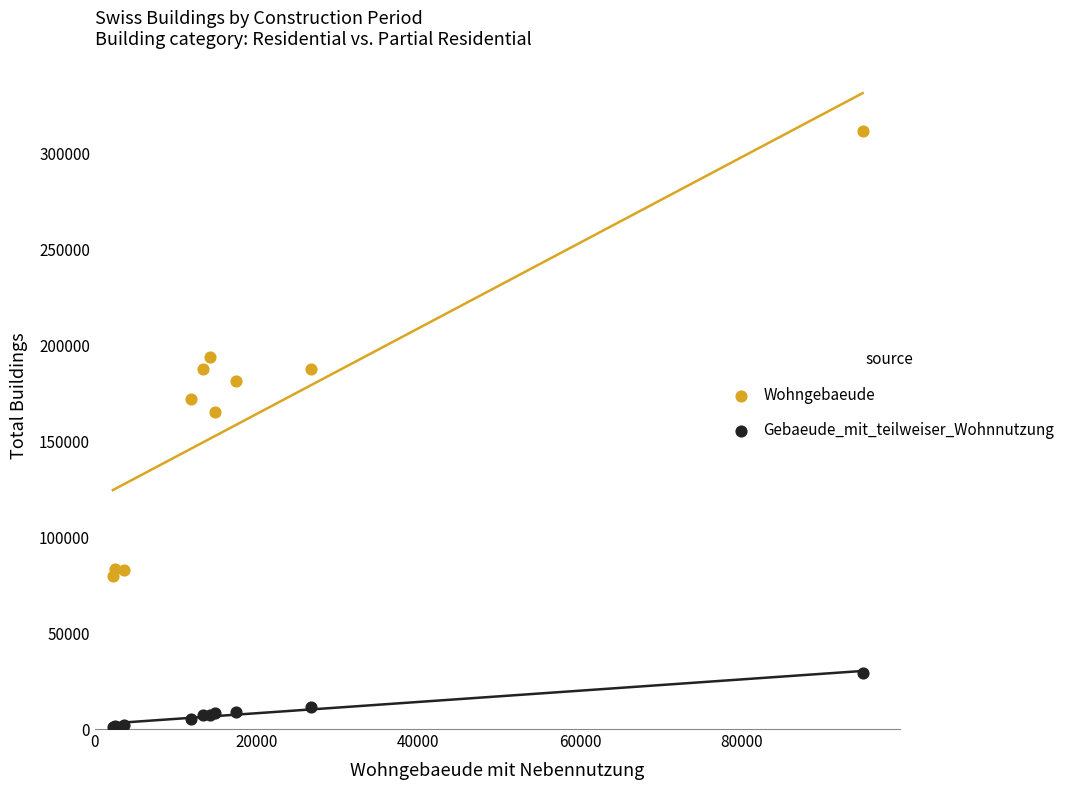

What is the X range (max minus min) for the scatter plot?

92717